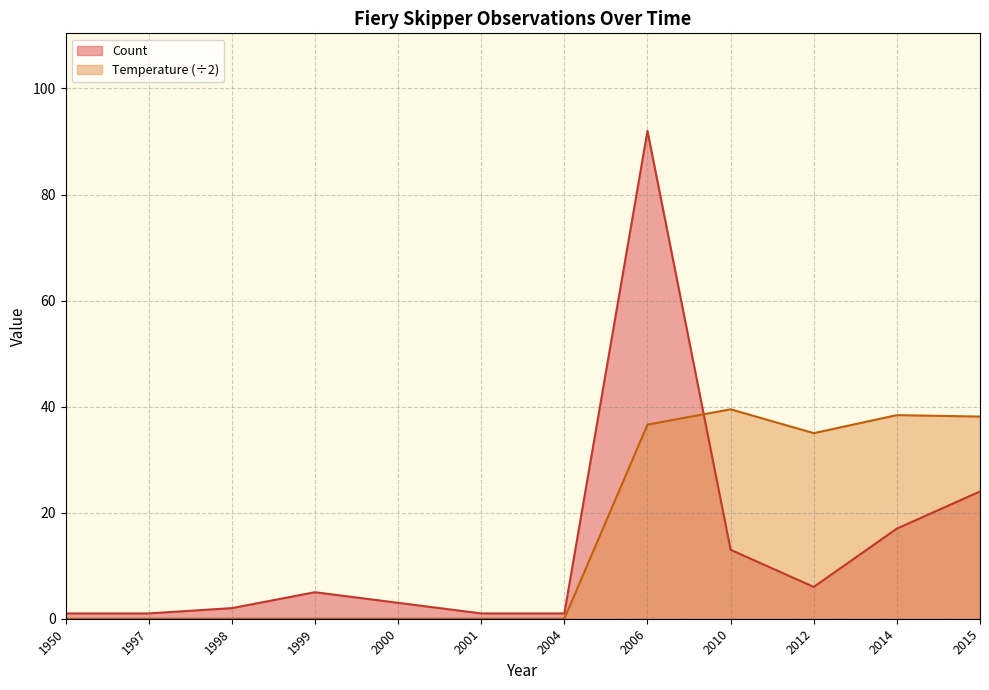

What is the label of the 29th point from the left?

2014